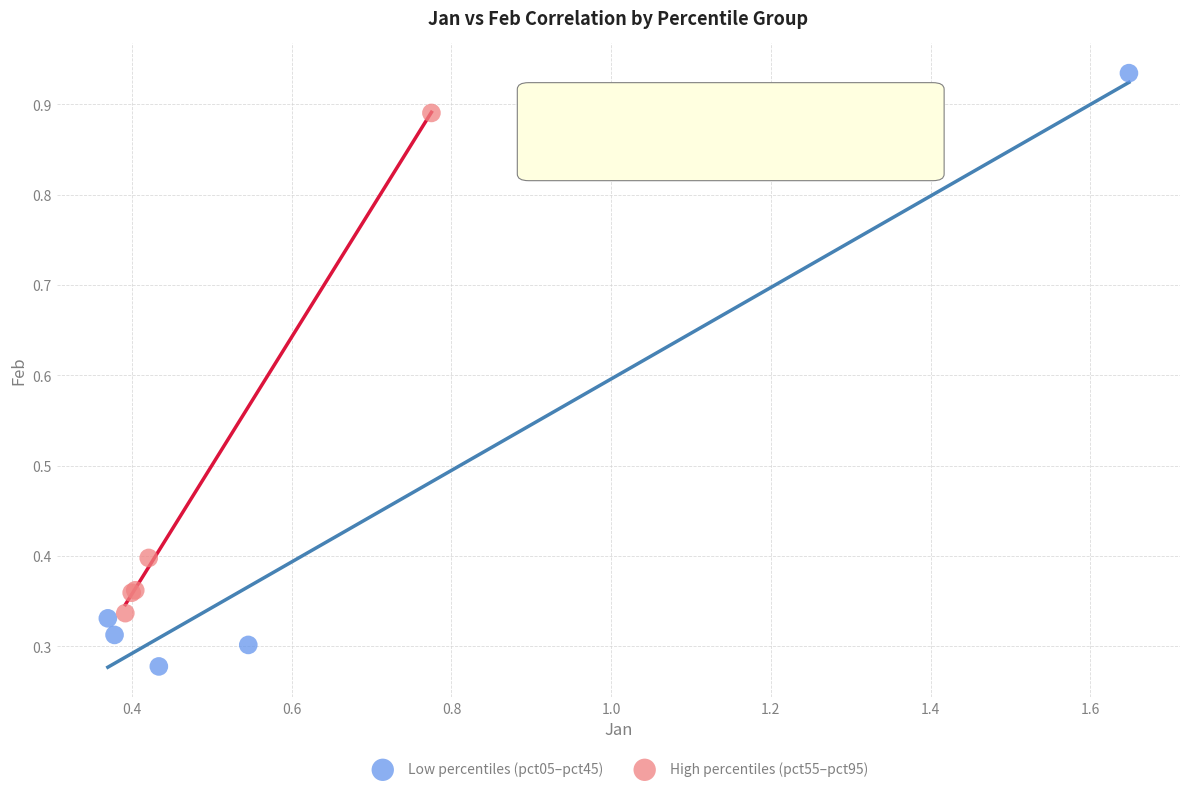

Which series contains the lowest Y value?

Low percentiles (pct05–pct45)